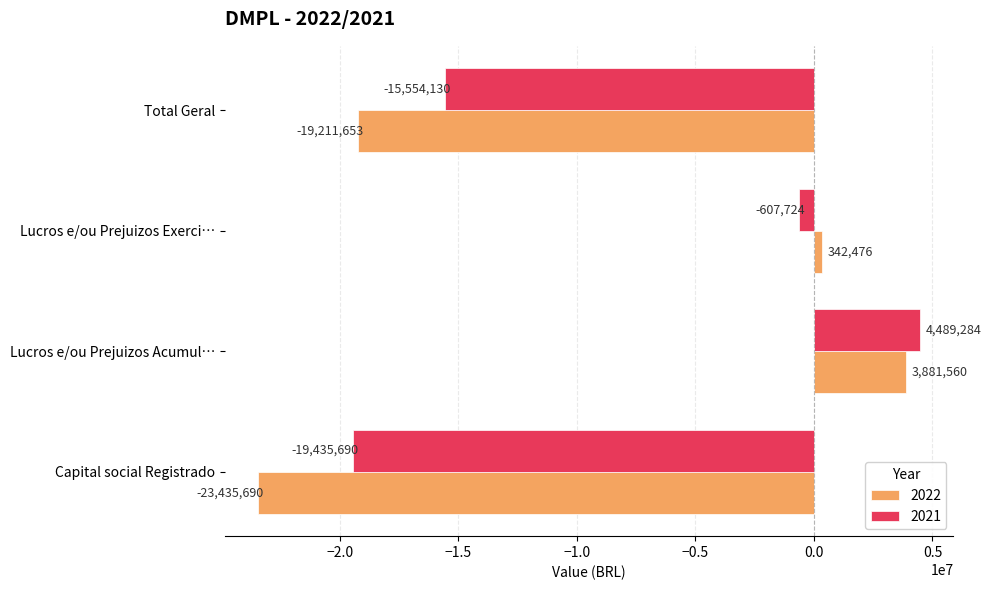

At Total Geral, list the series in order from largest to smallest.

2021, 2022